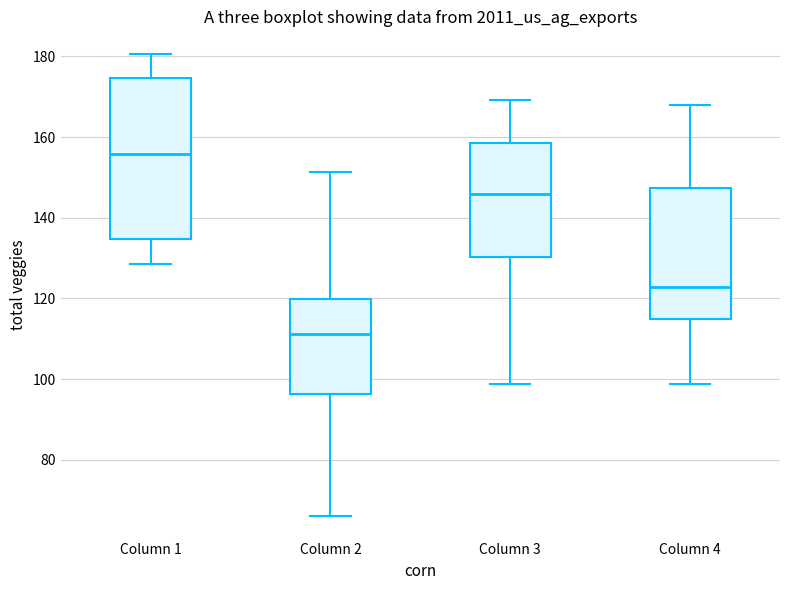

Comparing the boxes themselves (not the whiskers), which one is the tallest?

Column 1